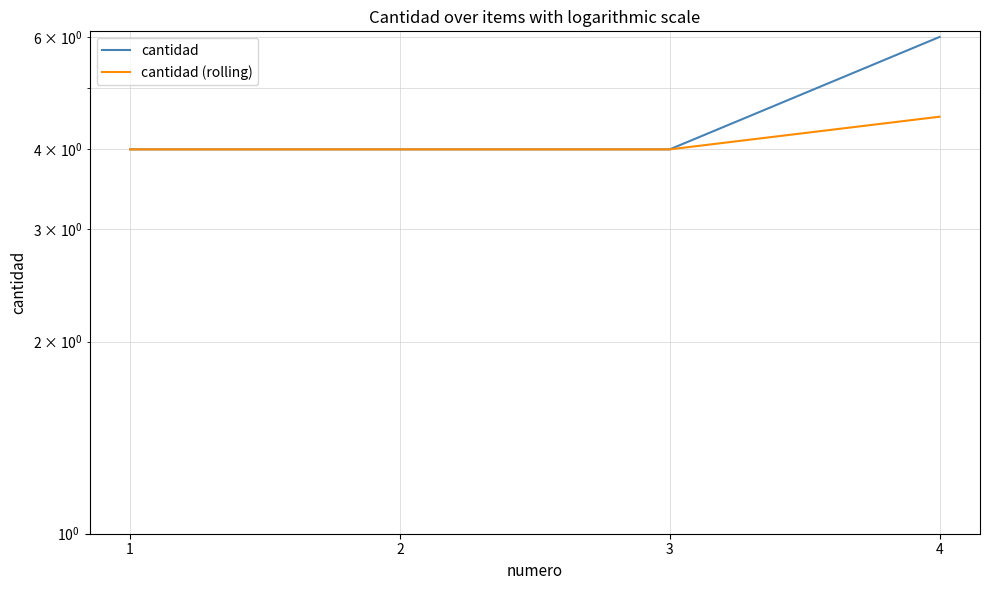

Reading left to right, what are all the values shown in this chart?

cantidad: 1=4.0	2=4.0	3=4.0	4=6.0
cantidad (rolling): 1=4.0	2=4.0	3=4.0	4=4.5